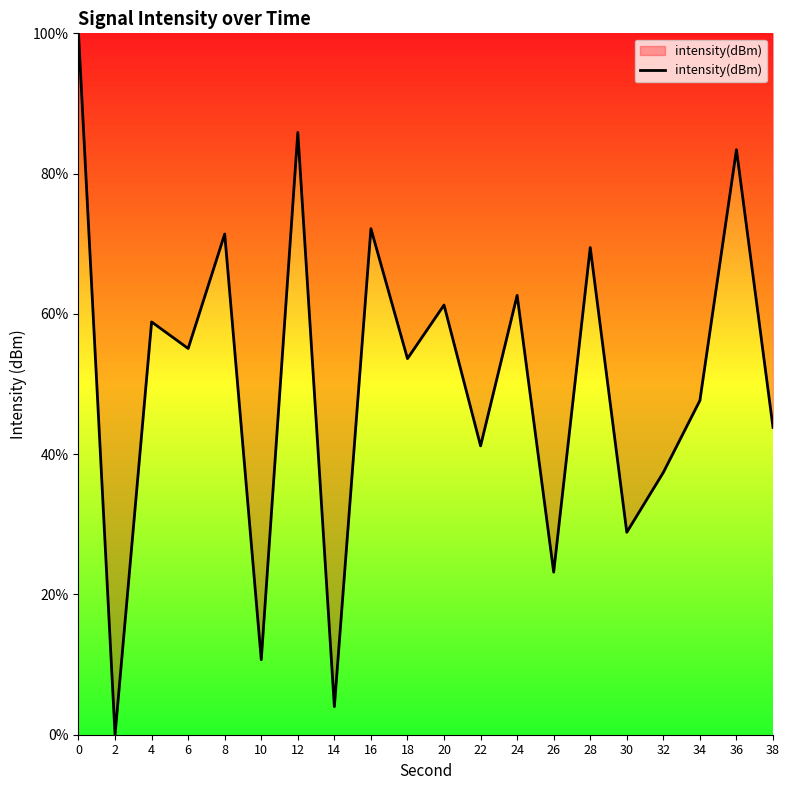

What is the sum of all values?

1010.5